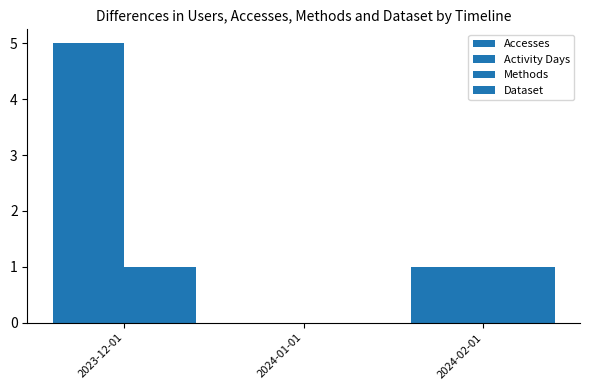

Which series has the widest spread of values?

Accesses